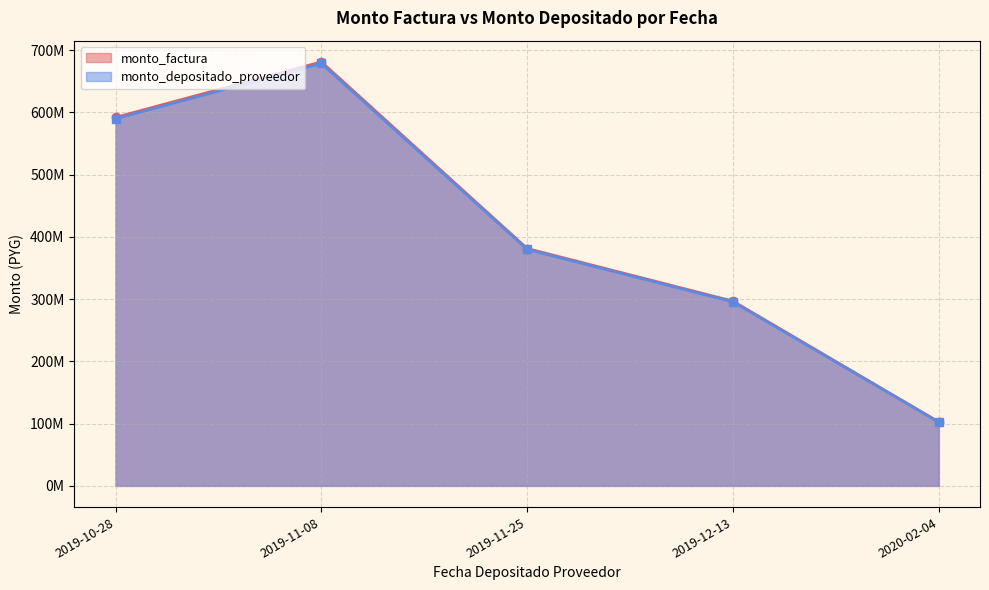

Which category has the highest value across all series?

2019-11-08